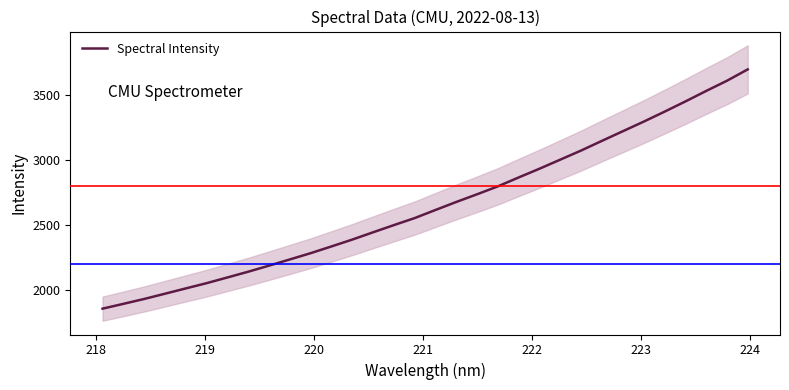

What is the minimum value for Spectral Intensity?

1856.9